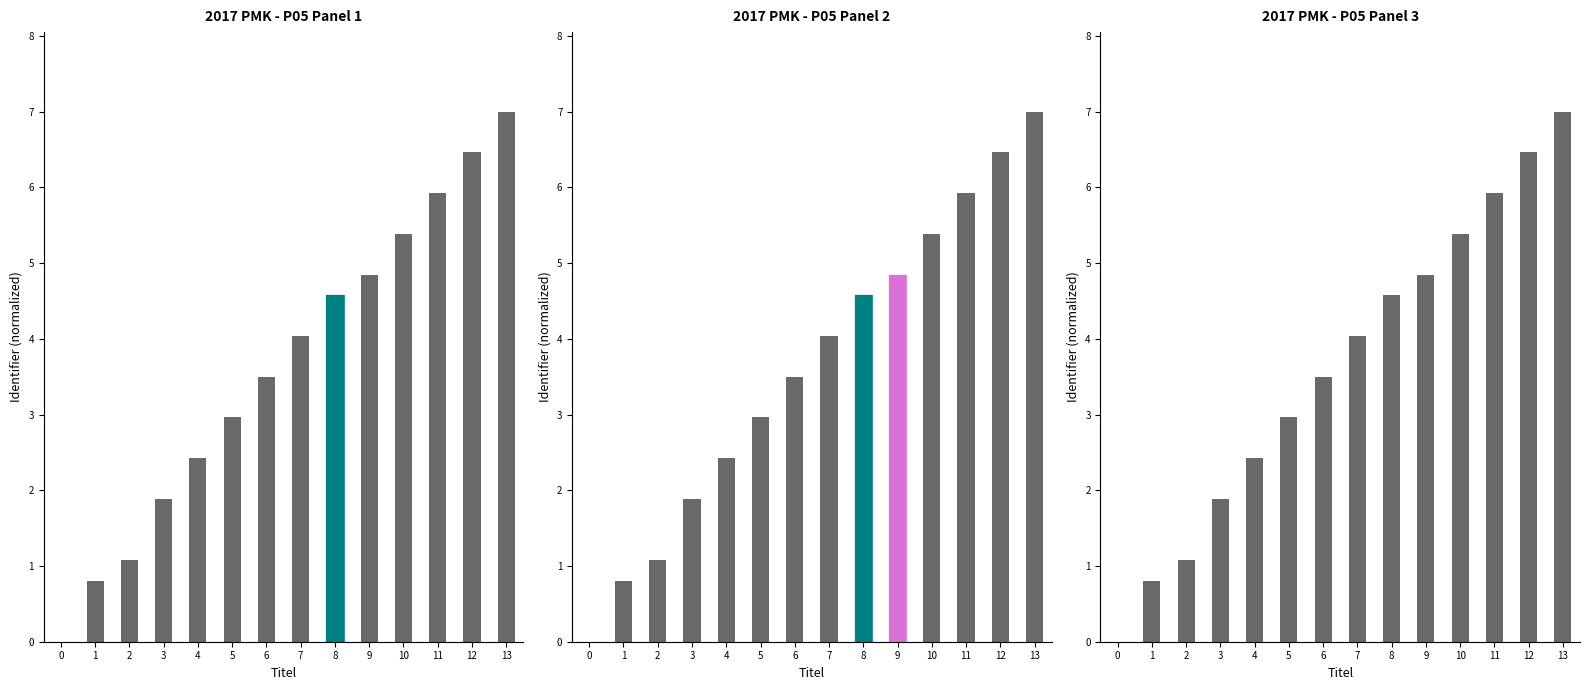

Reading left to right, list all the values displayed in this chart.

0=0.0	1=0.8	2=1.1	3=1.9	4=2.4	5=3.0	6=3.5	7=4.0	8=4.6	9=4.8	10=5.4	11=5.9	12=6.5	13=7.0